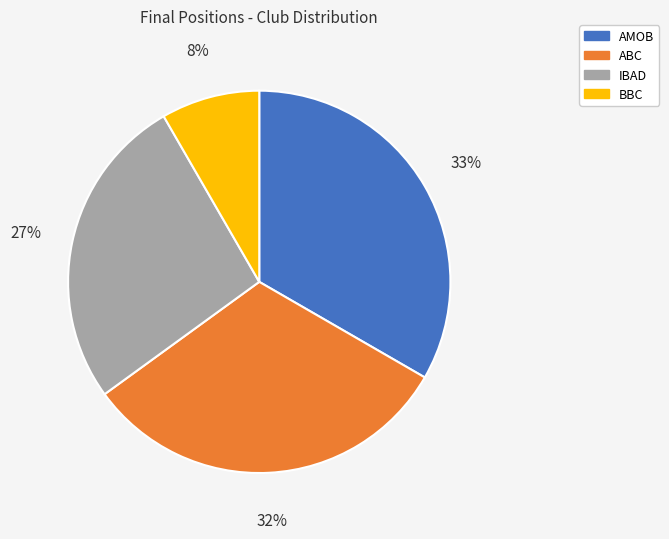

Between ABC and AMOB, which is larger?

AMOB